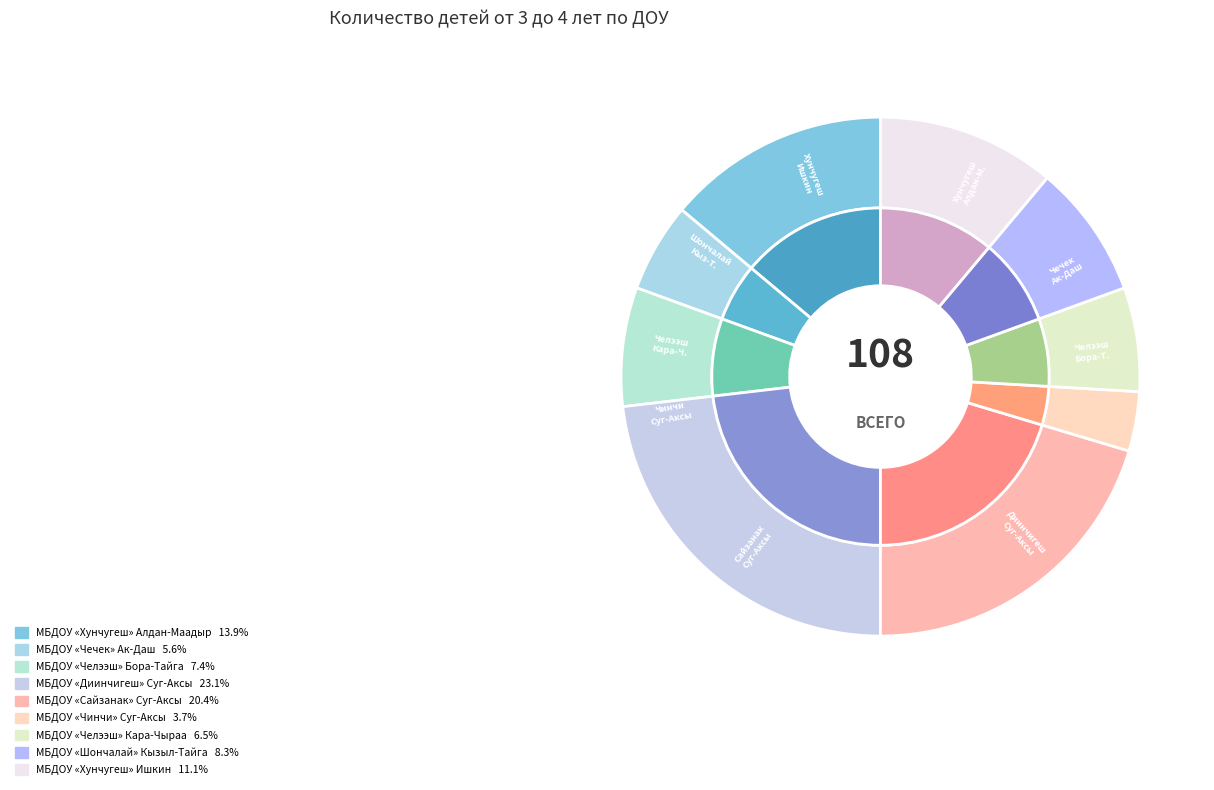

True or false: МБДОУ «Шончалай» Кызыл-Тайга accounts for 8% of the total.

True